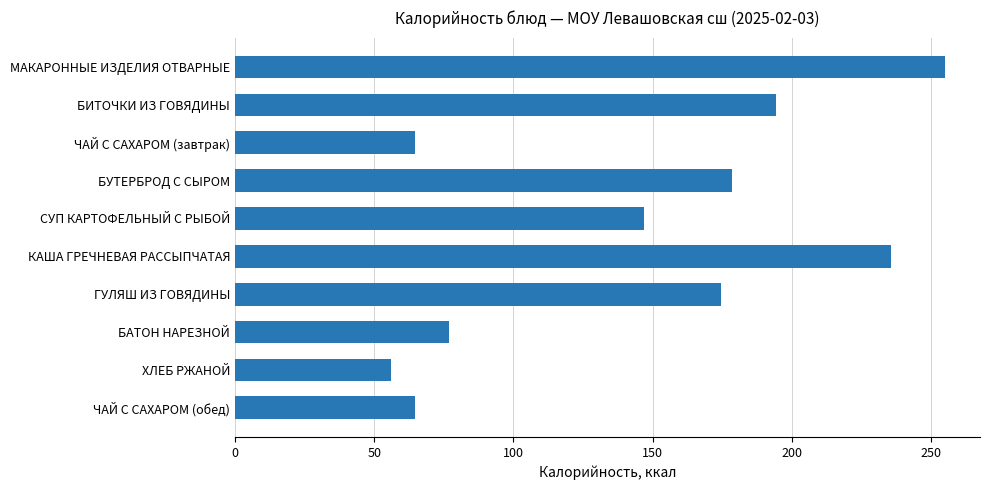

What is the label of the 2nd bar from the bottom?

ХЛЕБ РЖАНОЙ